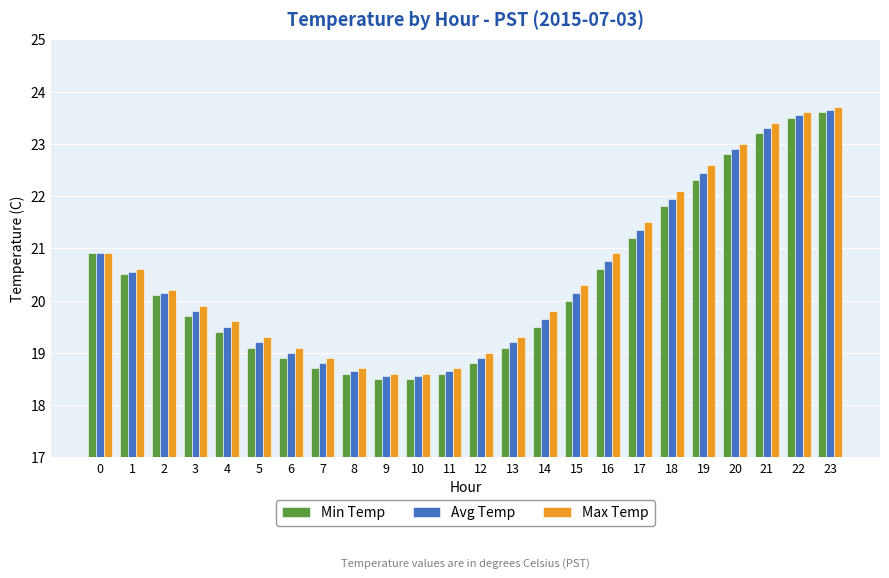

Rank the series by their average value, from highest to lowest.

Max Temp, Avg Temp, Min Temp